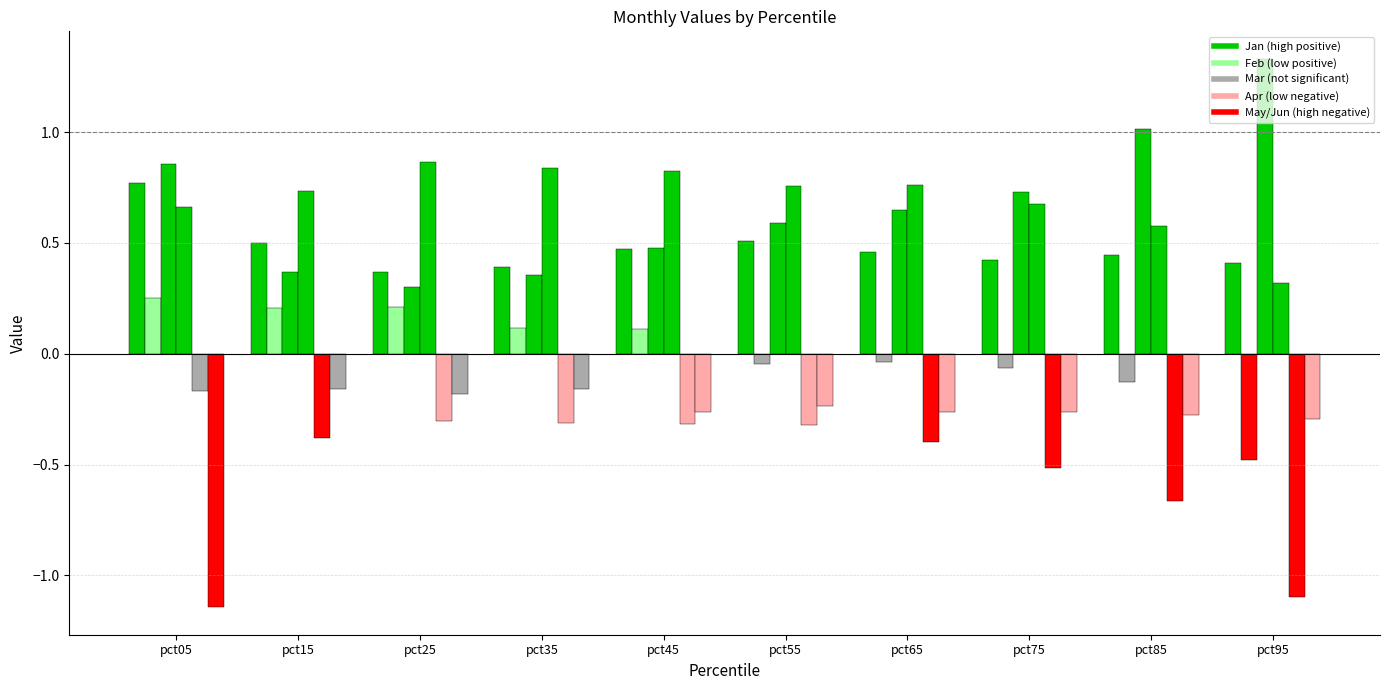

Count the number of categories in the chart.

10